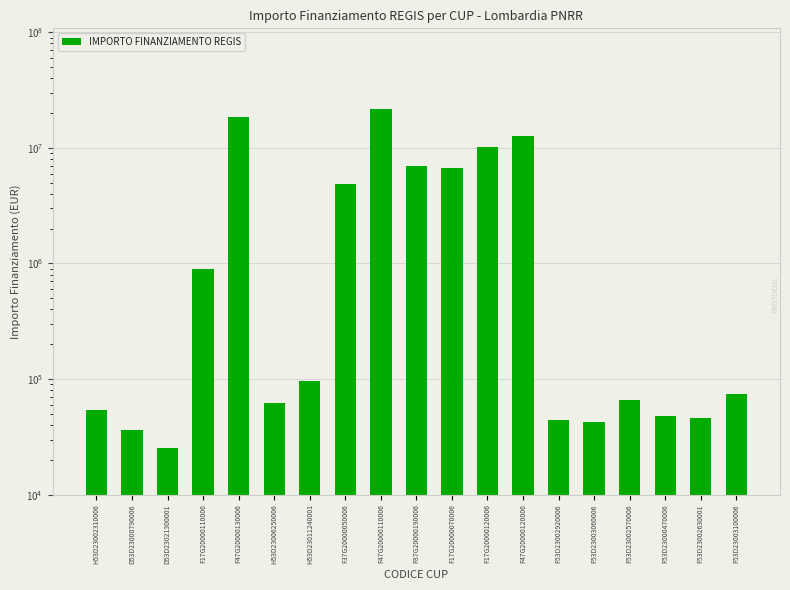

How many values are below 73886?

9